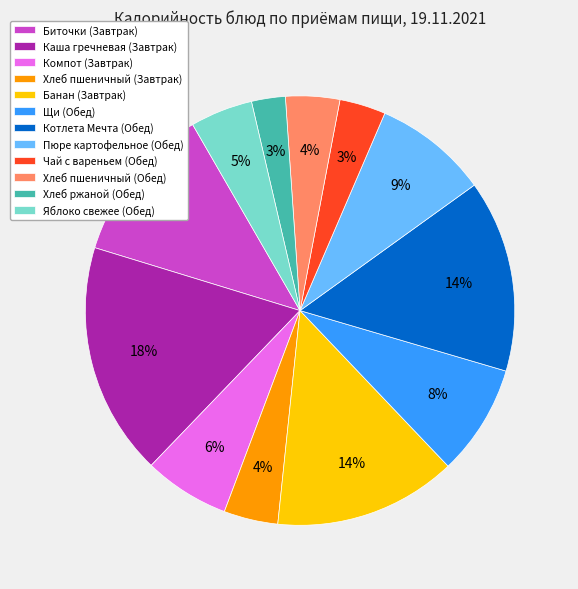

Between Хлеб пшеничный (Завтрак) and Щи (Обед), which is larger?

Щи (Обед)